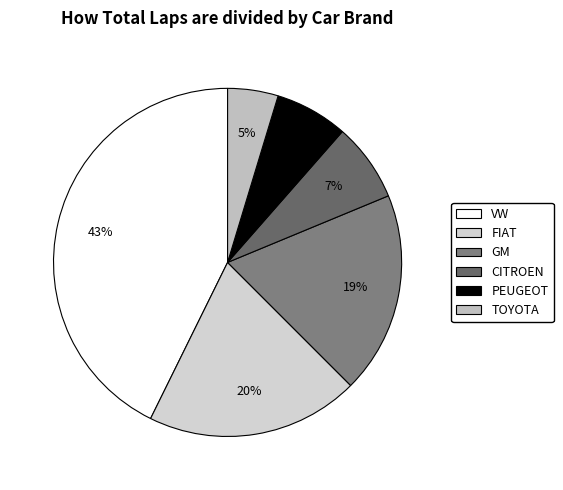

How many slices are in this pie chart?

6